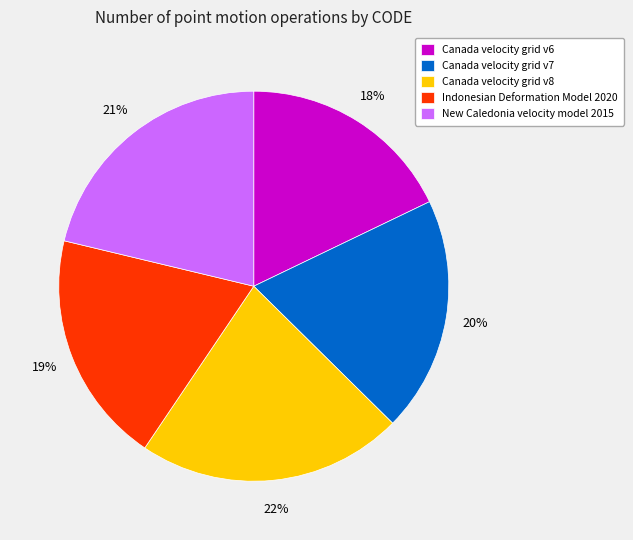

Which slice is the largest?

Canada velocity grid v8